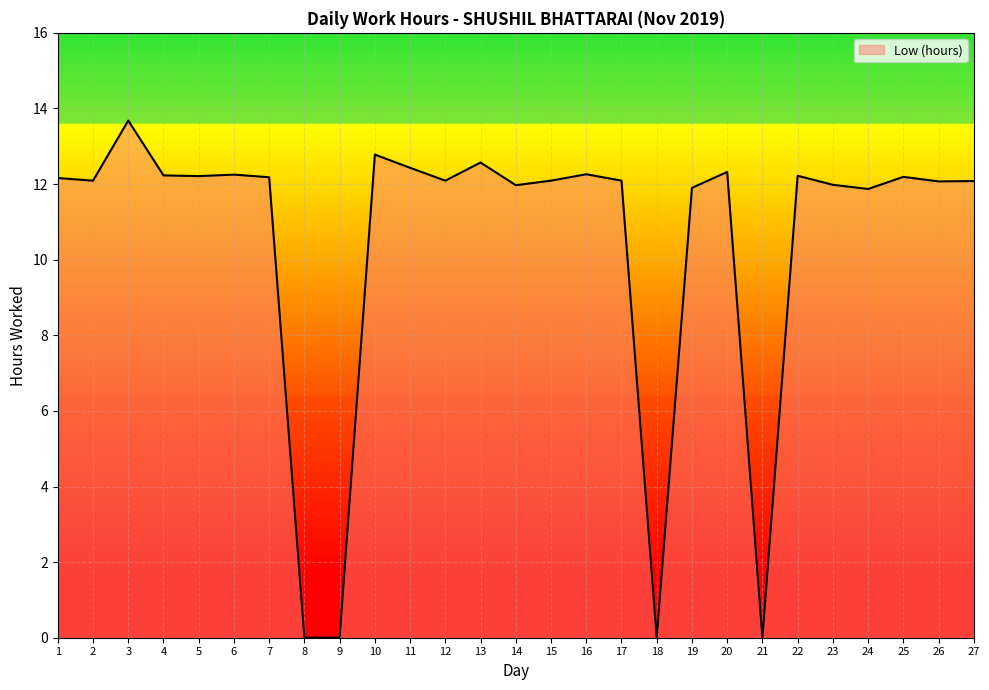

Approximately how many times larger is the value at 12 compared to 5?

1.0